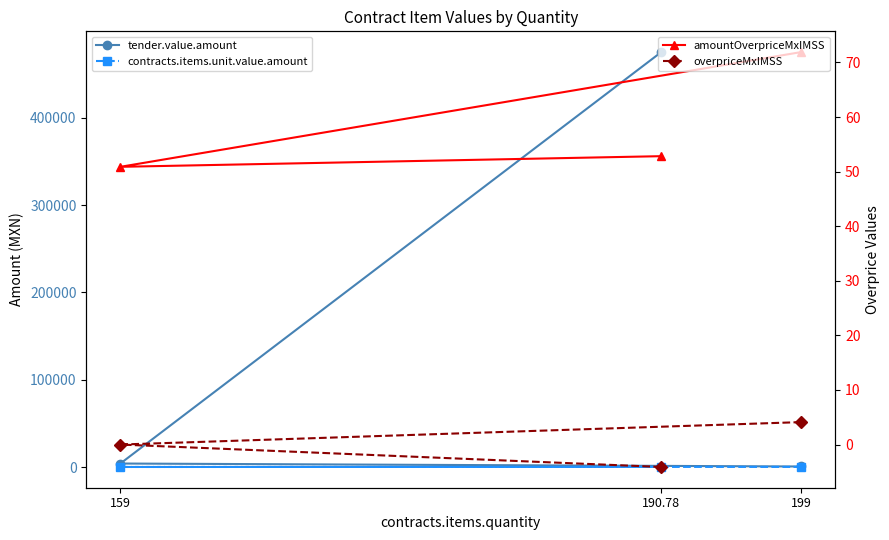

What is the label of the 2nd point from the left?

159